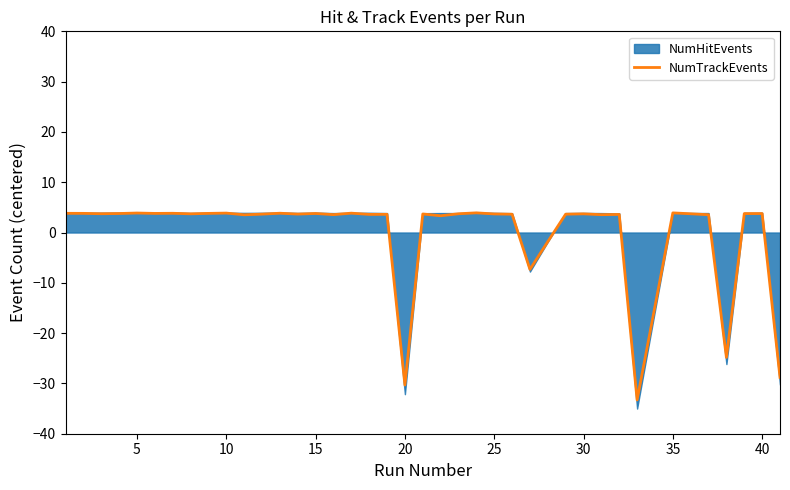

What is the minimum value for NumTrackEvents?

-33.3